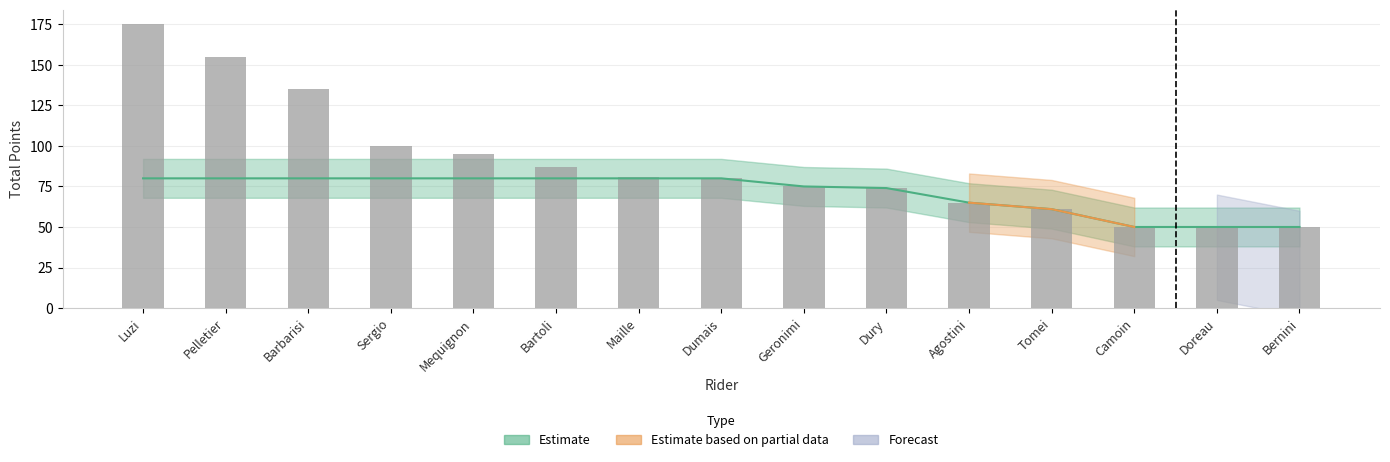

What value does the data have at Dury, to the nearest 50?

50